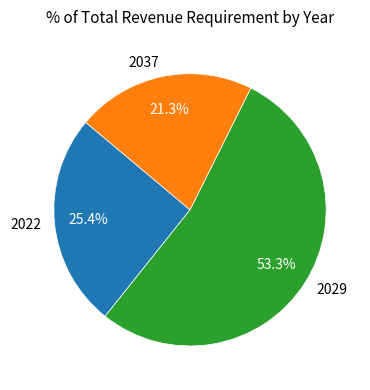

Count the number of slices in the pie.

3